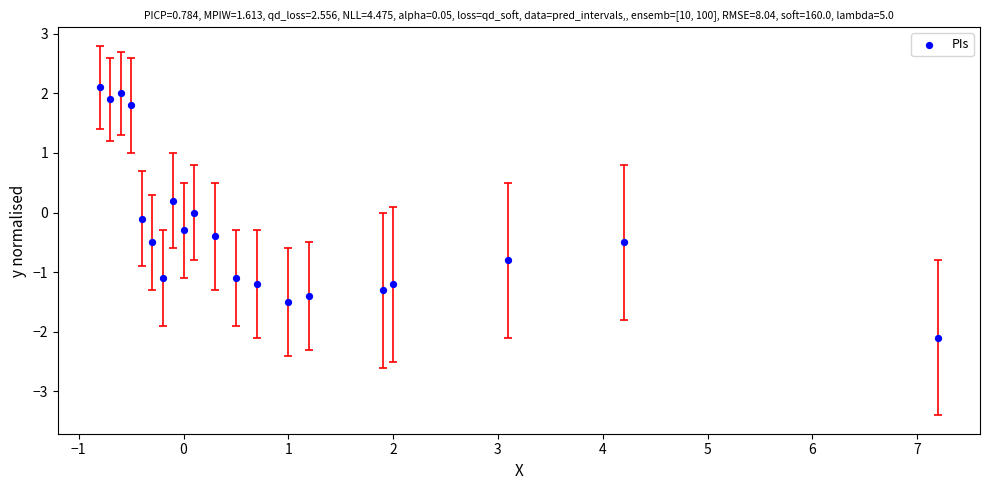

What is the range of X values (max minus min)?

8.0